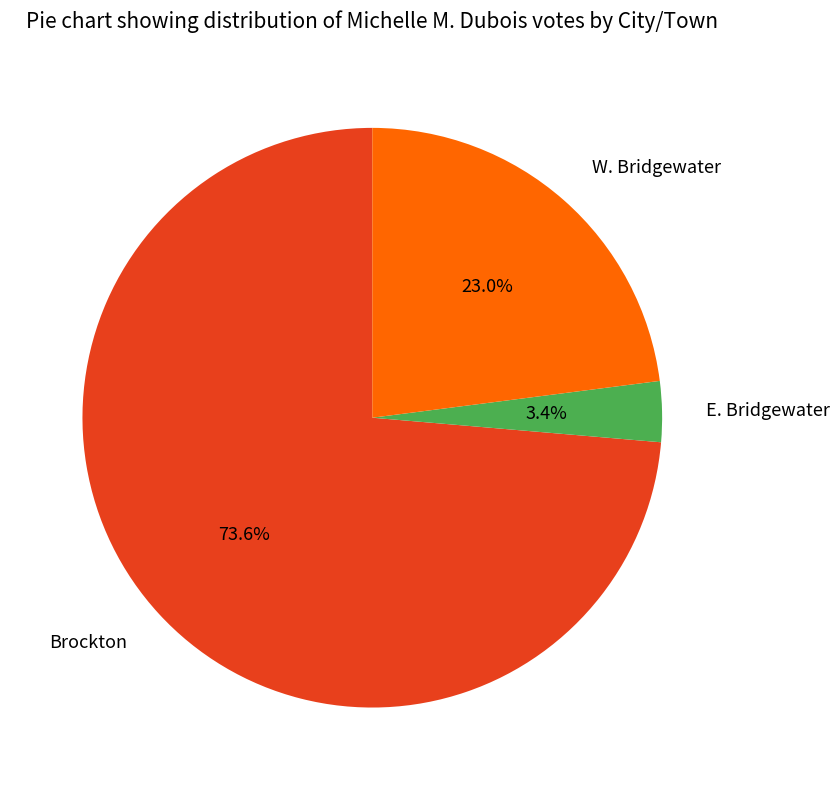

Count the number of slices in the pie.

3